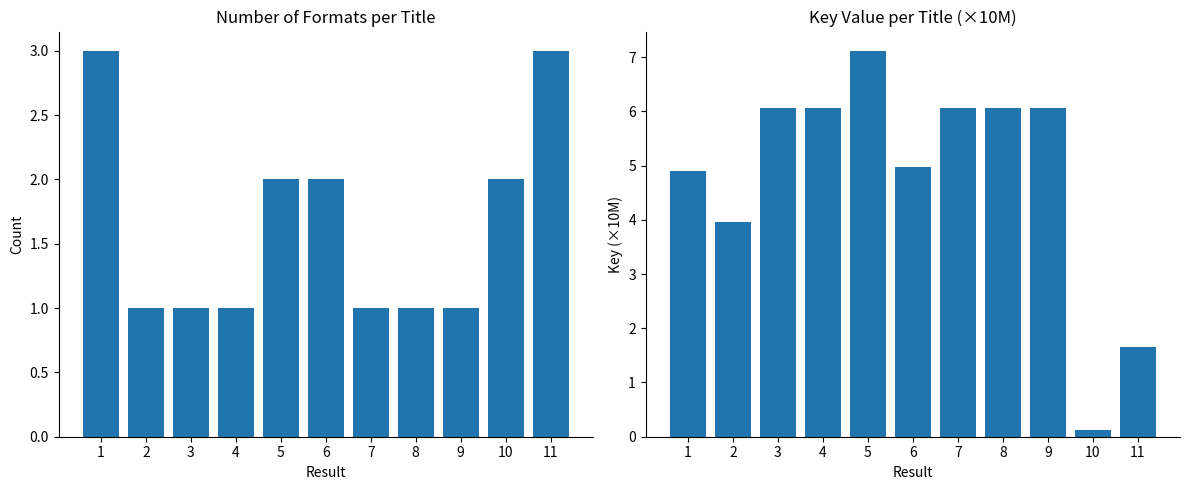

Rank the series by their maximum value, from highest to lowest.

Key (×10M), Number of Formats